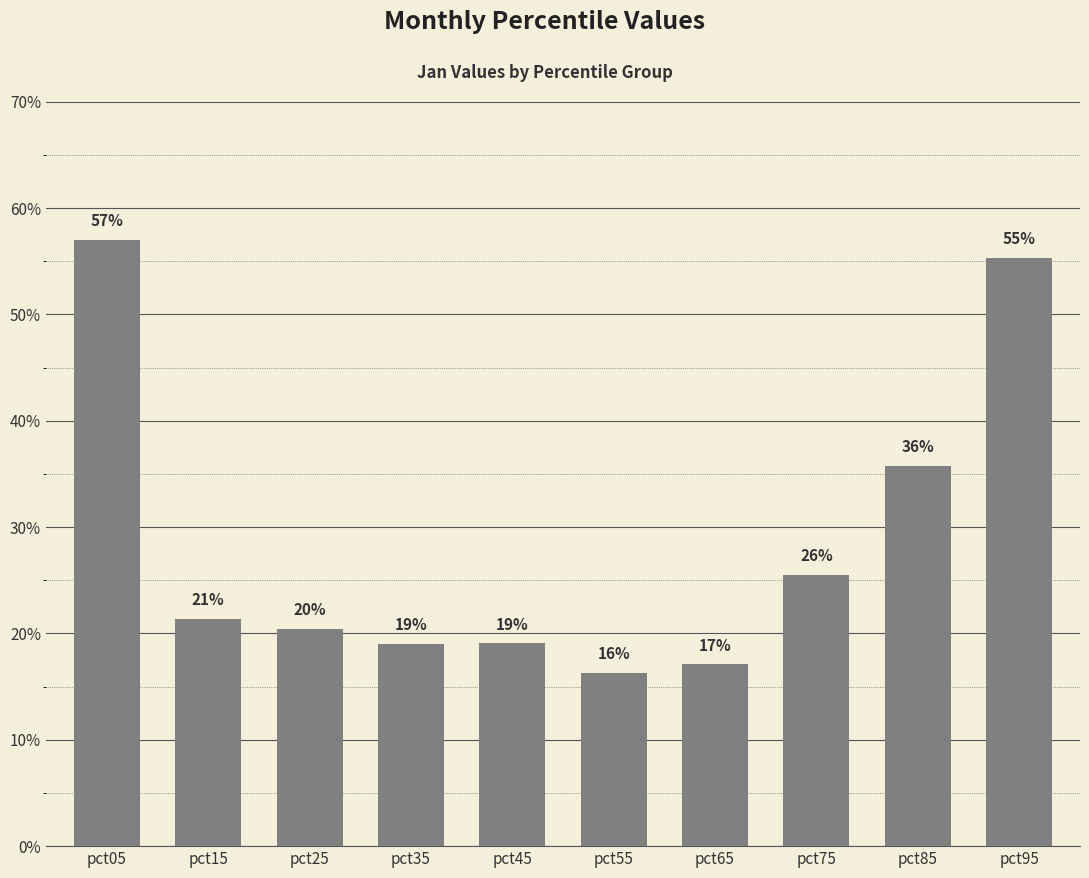

What is the value of the 6th bar from the left?

0.2